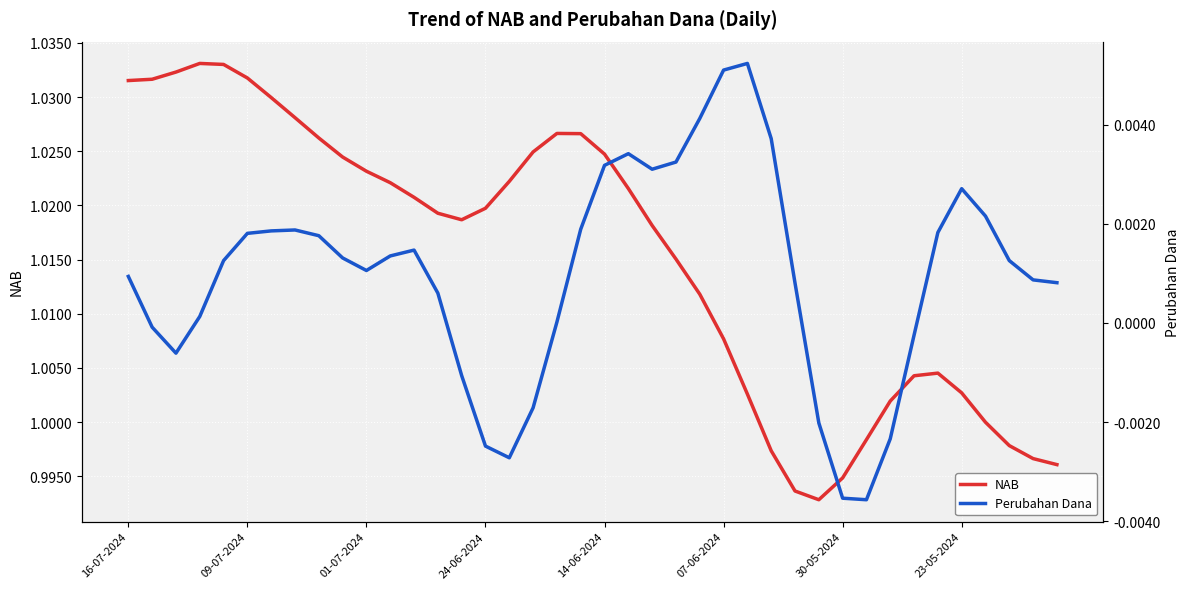

List the series in order of their overall mean, highest first.

NAB, Perubahan Dana